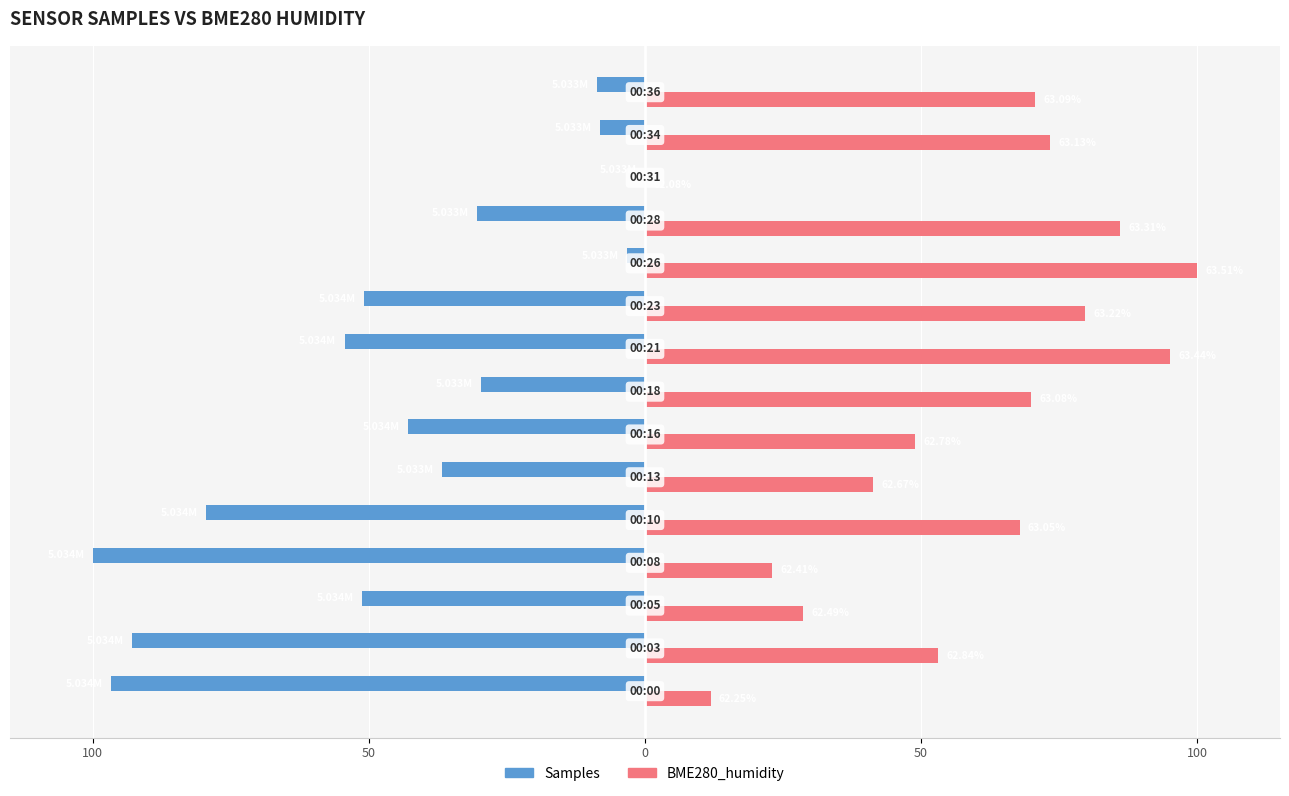

What are all the series names shown in the legend?

Samples, BME280_humidity